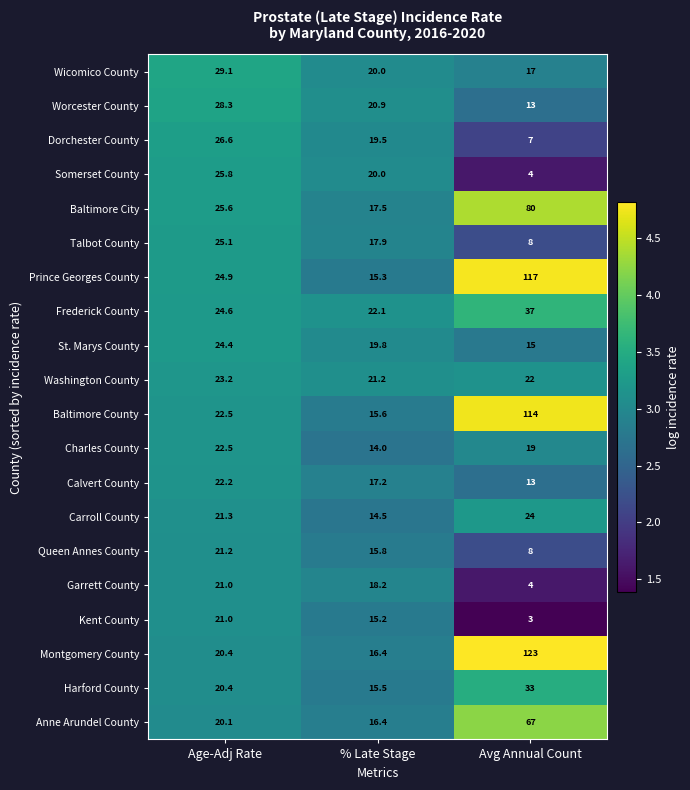

Which series has the largest total across all categories?

Montgomery County